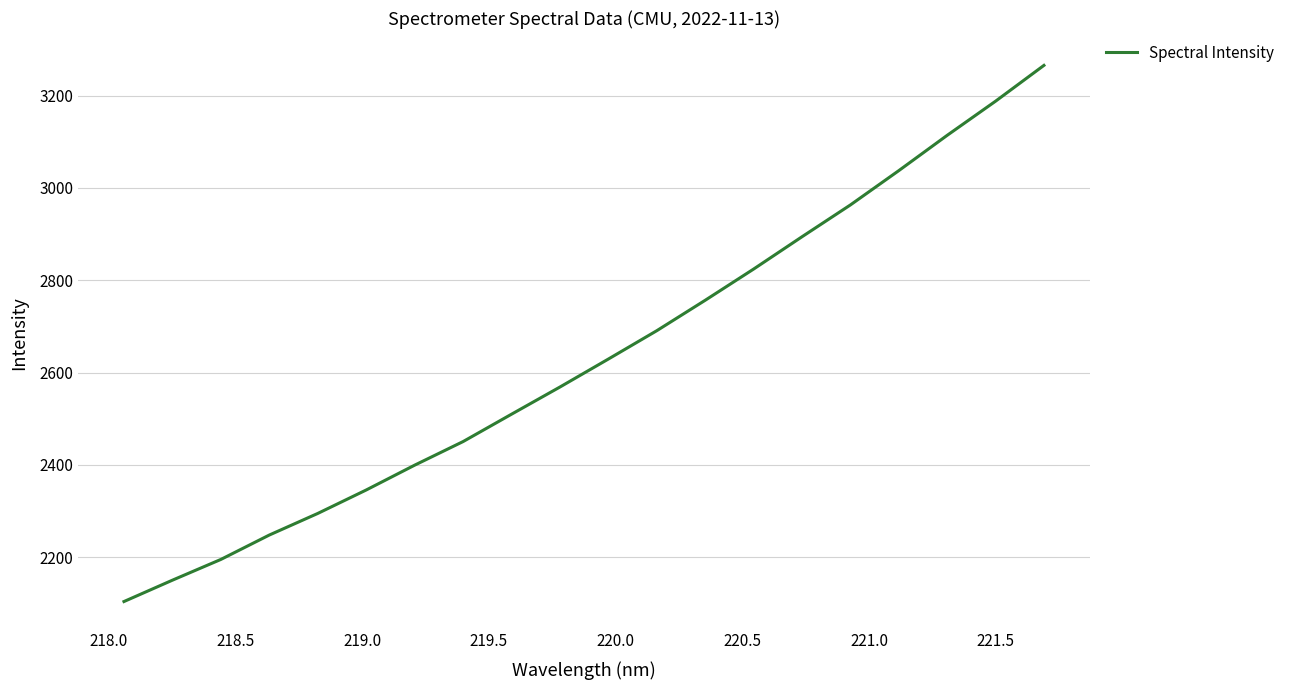

Does the chart display data point markers on the line(s)?

No